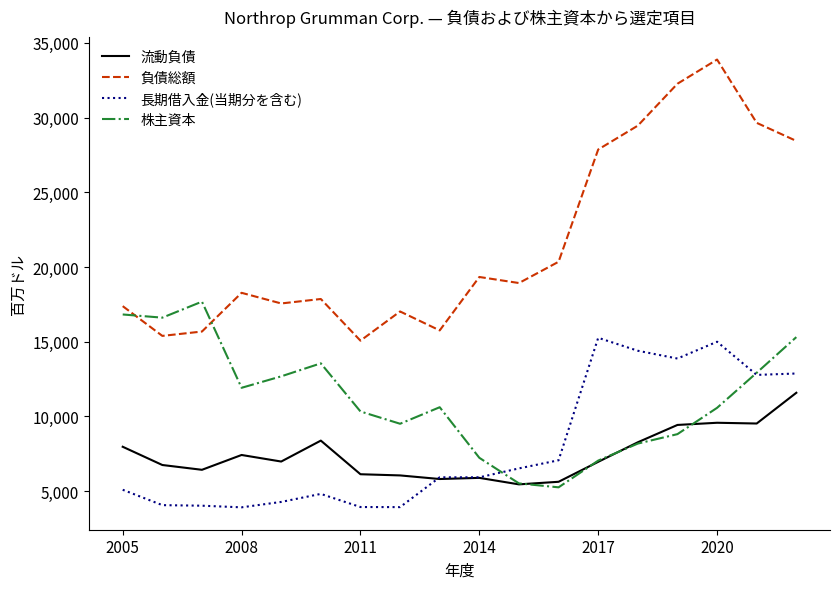

List the series in order of their peak value, lowest first.

流動負債, 長期借入金(当期分を含む), 株主資本, 負債総額